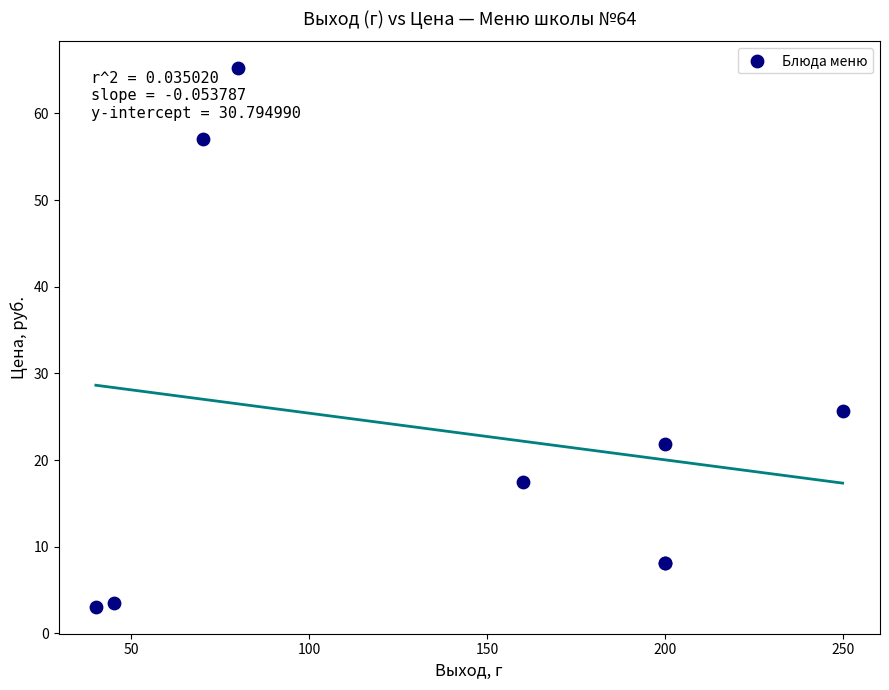

What Y value in the scatter plot is closest to 34?

25.6